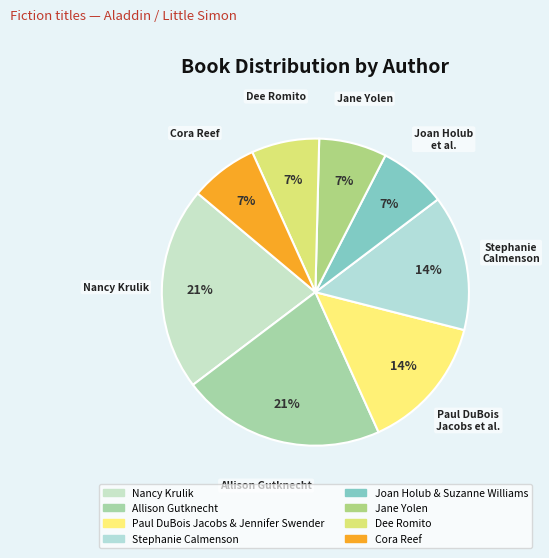

What is the total percentage of Cora Reef and Paul DuBois Jacobs & Jennifer Swender?

21.4%